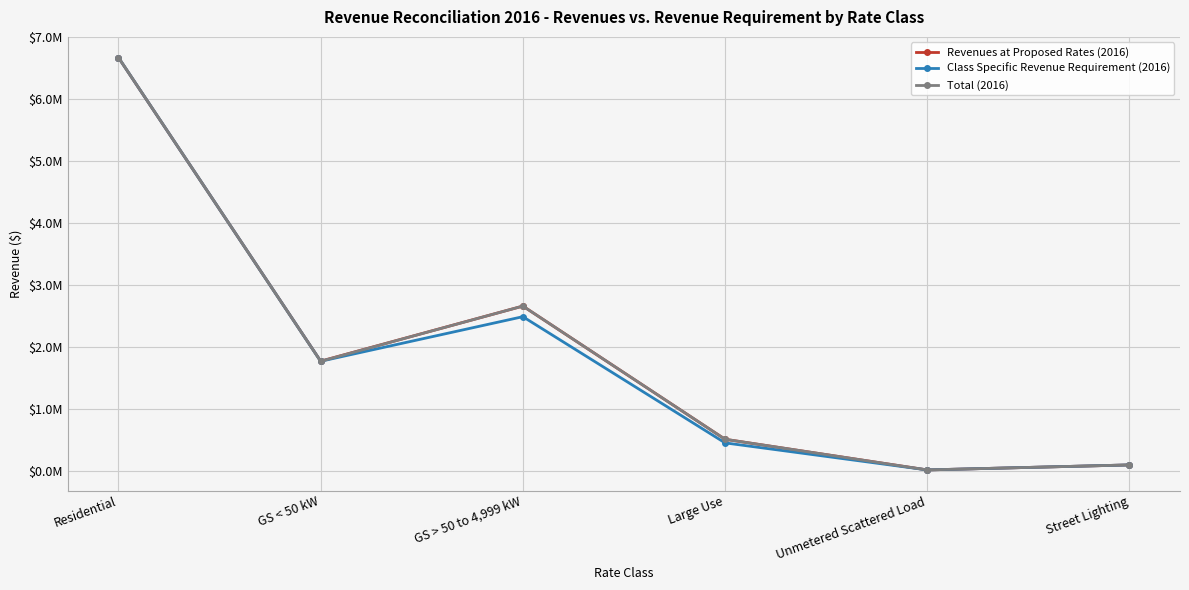

List the series in order of their peak value, lowest first.

Revenues at Proposed Rates (2016), Class Specific Revenue Requirement (2016), Total (2016)